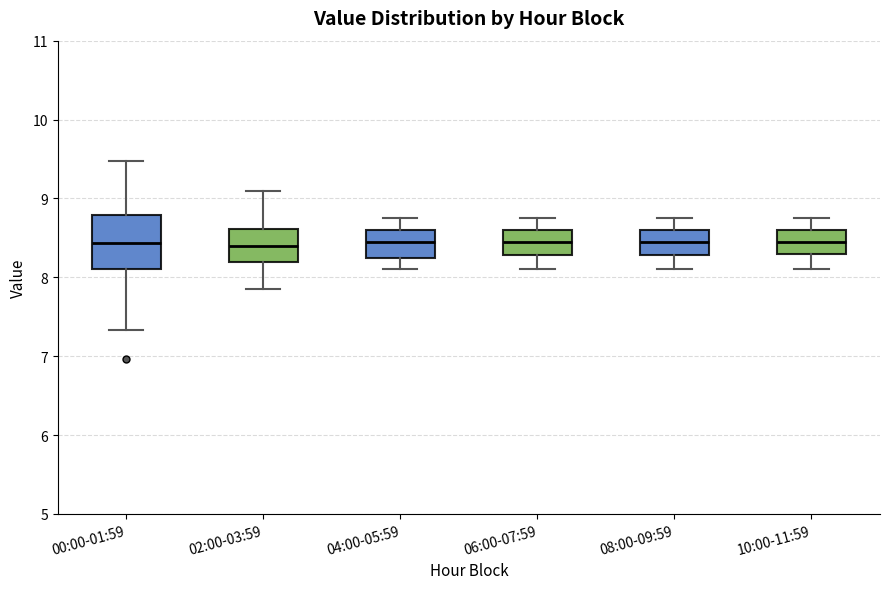

Reading left to right, read every box against the y-axis: the position of its median line, the range the box covers, and the ends of its whiskers. The values are not printed on the chart, so give them approximately, as read against the axis.

00:00-01:59: median 8.4, box 8.1 to 8.8, whiskers 7.3 to 9.5
02:00-03:59: median 8.4, box 8.2 to 8.6, whiskers 7.9 to 9.1
04:00-05:59: median 8.5, box 8.3 to 8.6, whiskers 8.1 to 8.8
06:00-07:59: median 8.5, box 8.3 to 8.6, whiskers 8.1 to 8.8
08:00-09:59: median 8.5, box 8.3 to 8.6, whiskers 8.1 to 8.8
10:00-11:59: median 8.5, box 8.3 to 8.6, whiskers 8.1 to 8.8